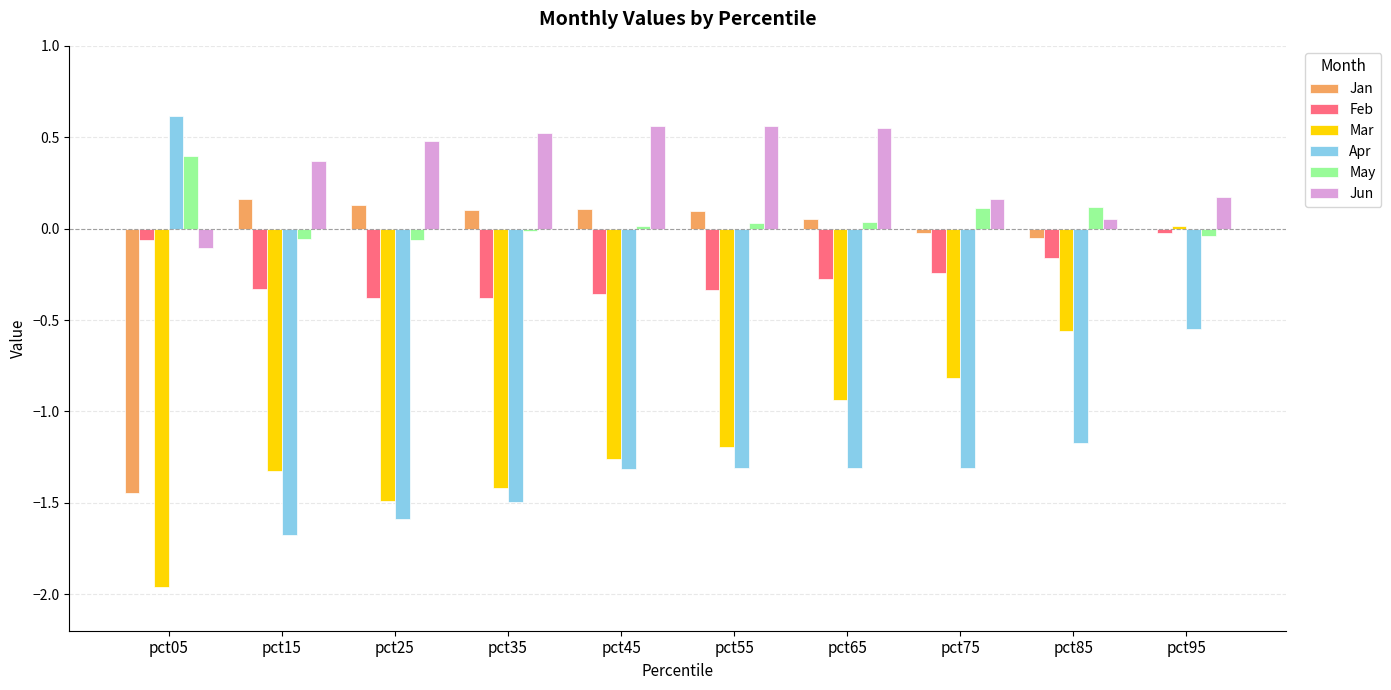

Between pct65 and pct75, which series saw the biggest shift?

Jun